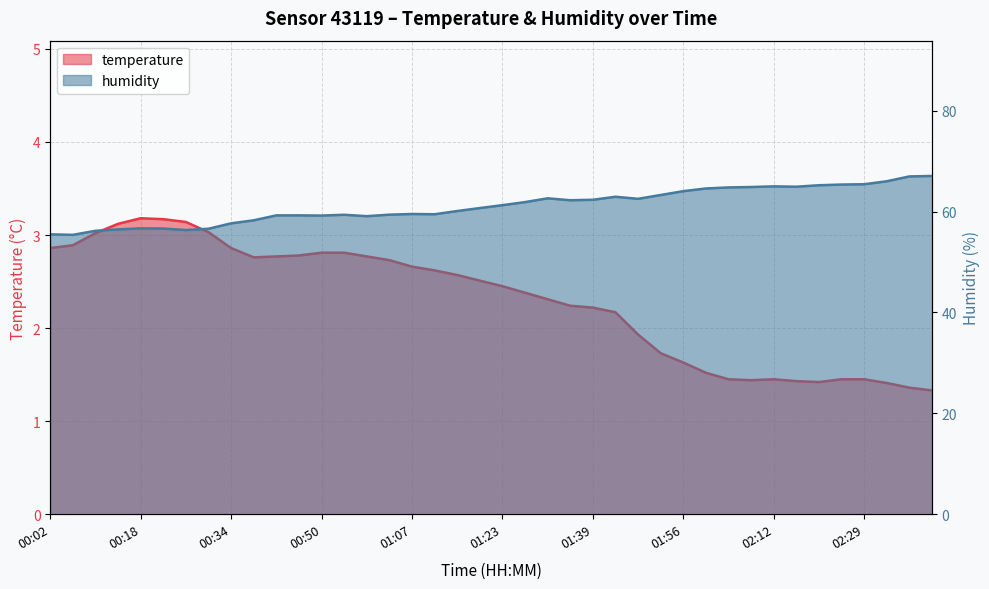

The temperature series shows 0.8 at 01:48. True or false?

False